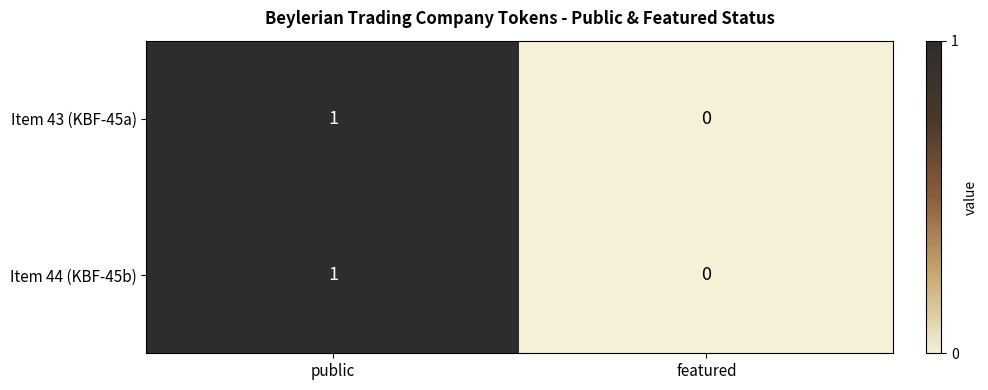

Is it true that Item 44 (KBF-45b) equals 2 at public?

False